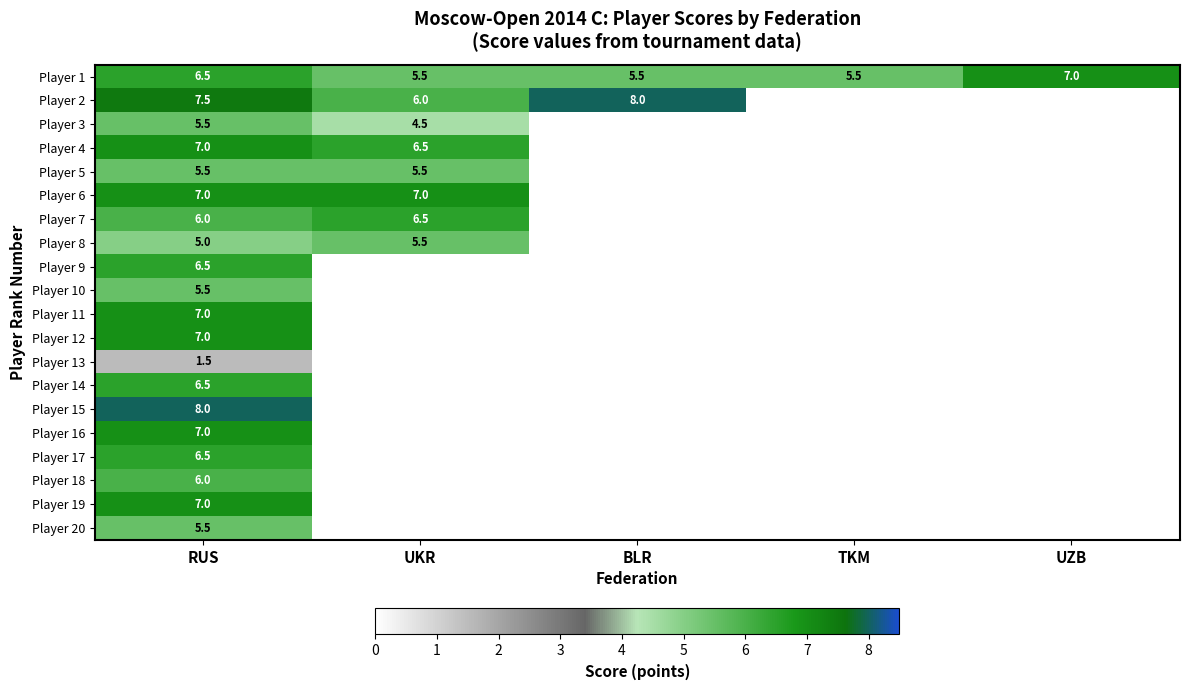

Is it true that Player 13 equals 2.6 at RUS?

False